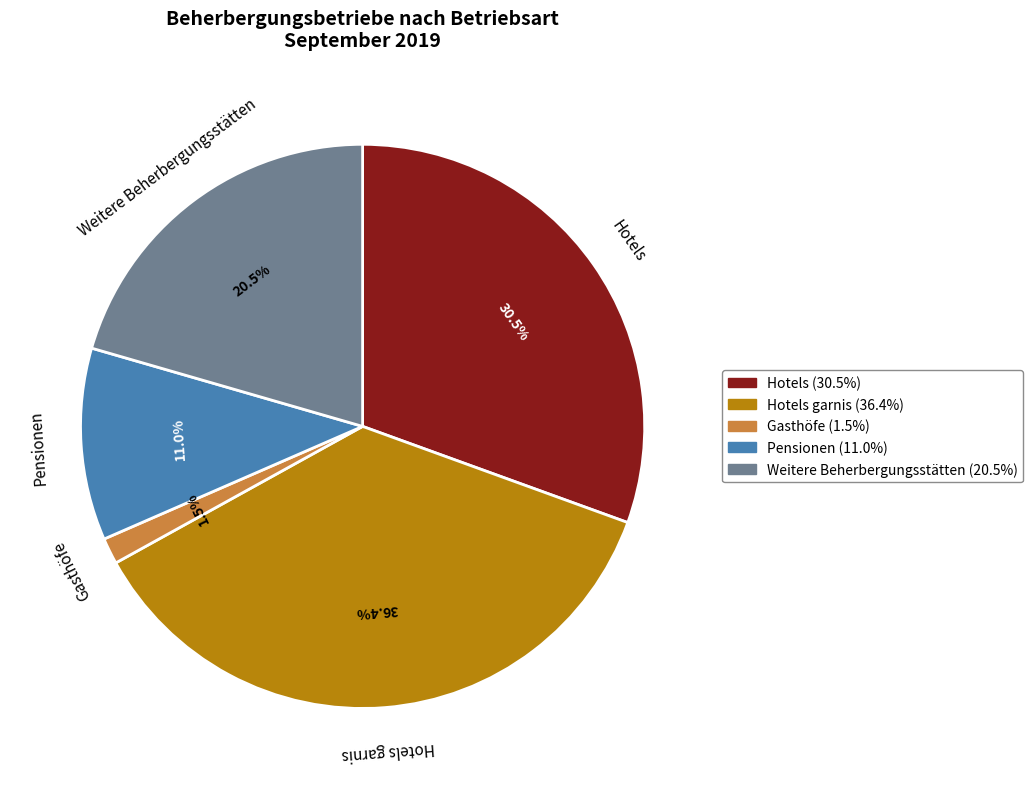

How many slices are in this pie chart?

5